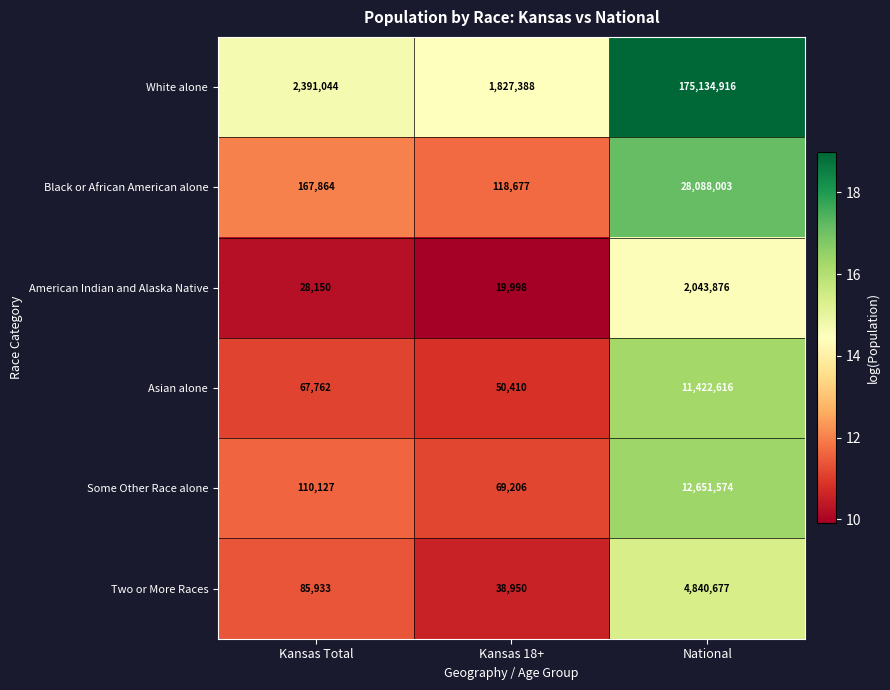

Reading left to right, transcribe all the data shown in this chart.

White alone: 2391044	1827388	175134916
Black or African American alone: 167864	118677	28088003
American Indian and Alaska Native: 28150	19998	2043876
Asian alone: 67762	50410	11422616
Some Other Race alone: 110127	69206	12651574
Two or More Races: 85933	38950	4840677